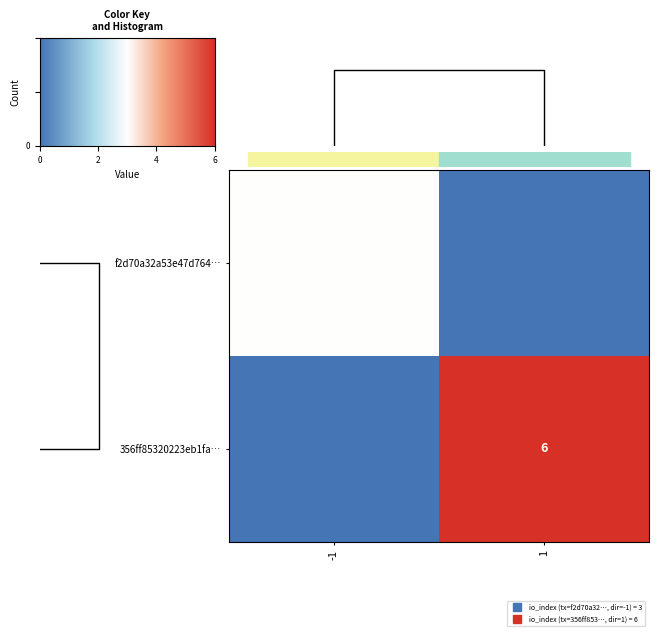

What is the maximum value for 356ff85320223eb1fa…?

6